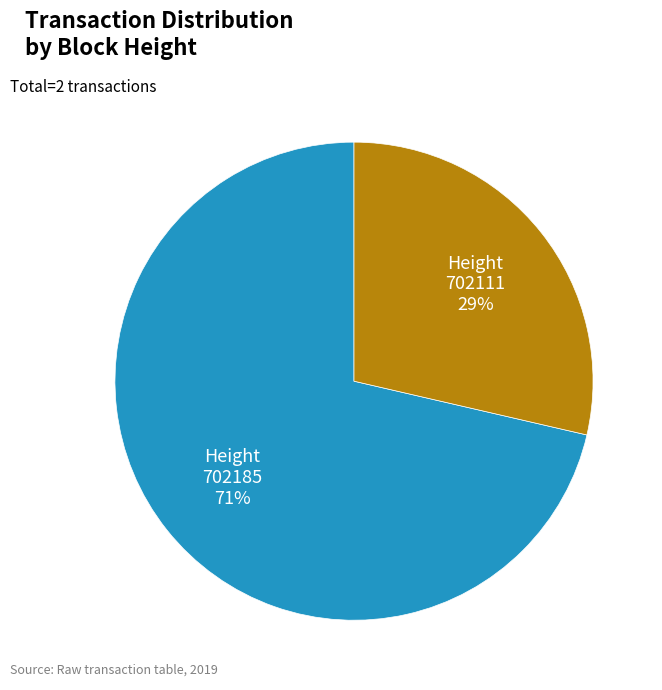

Count the number of slices in the pie.

2